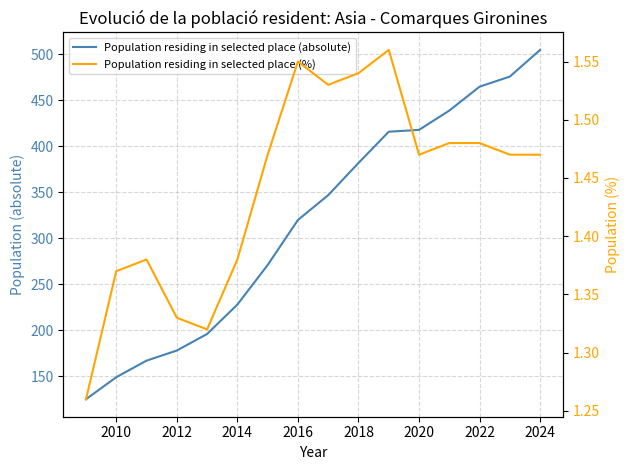

How many interior local valleys does the Population residing in selected place (%) series have?

3